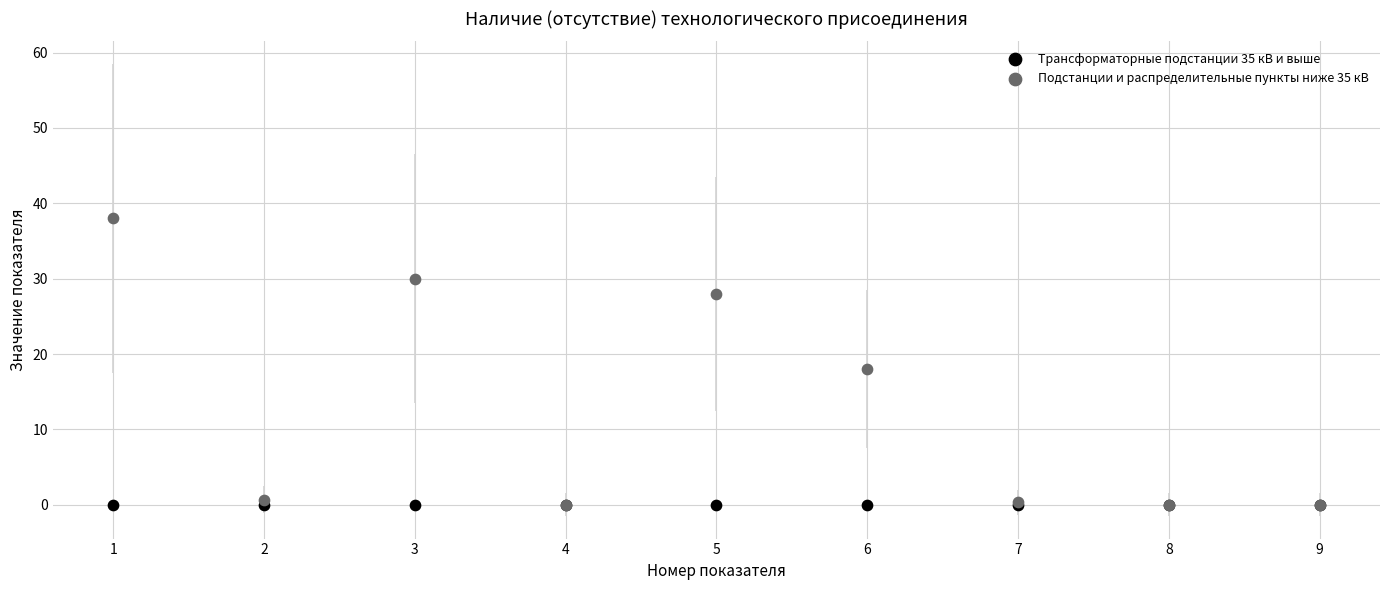

In the Подстанции и распределительные пункты ниже 35 кВ series, what Y value is closest to 19?

18.0